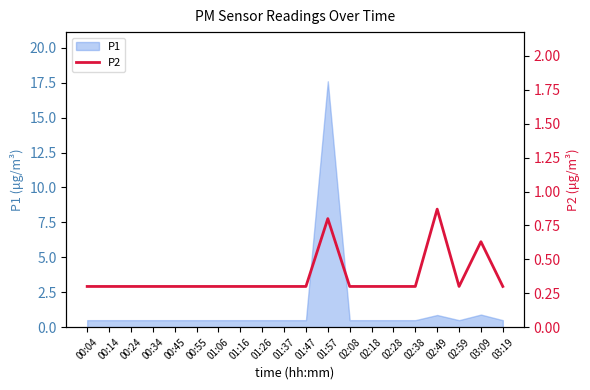

How many interior local peaks (higher than both neighbors) does the data have?

3